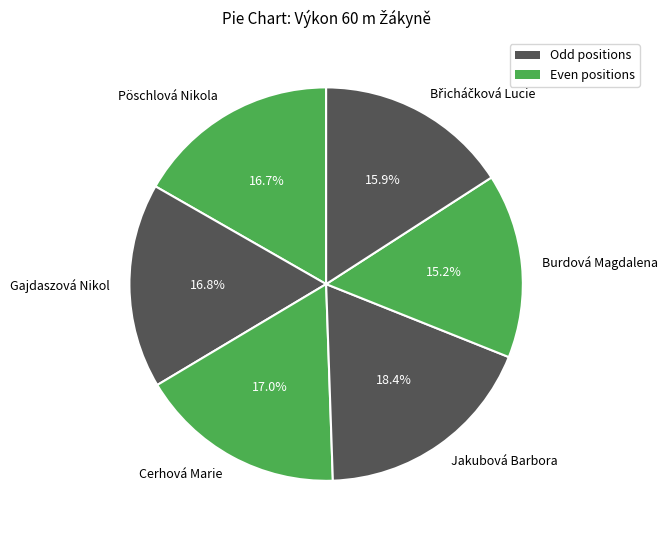

To the nearest percent, what is the difference between the Gajdaszová Nikol and Jakubová Barbora slice percentages?

2%